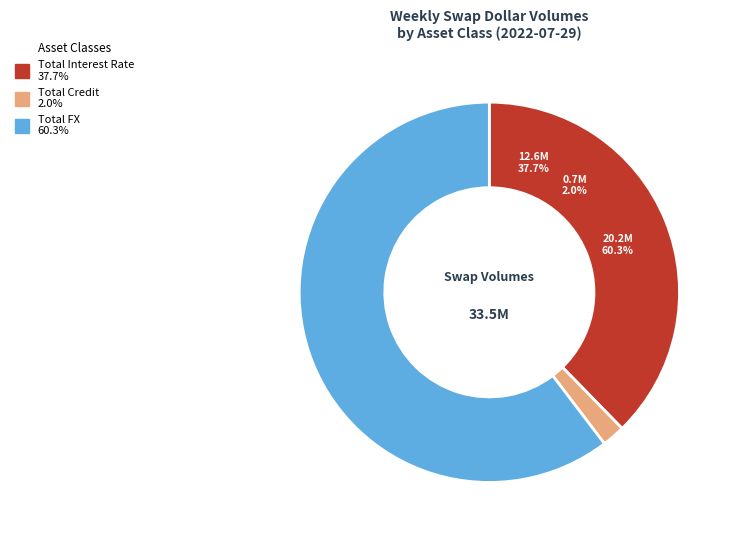

To the nearest percent, what is the difference between the largest and smallest slice percentages?

58%